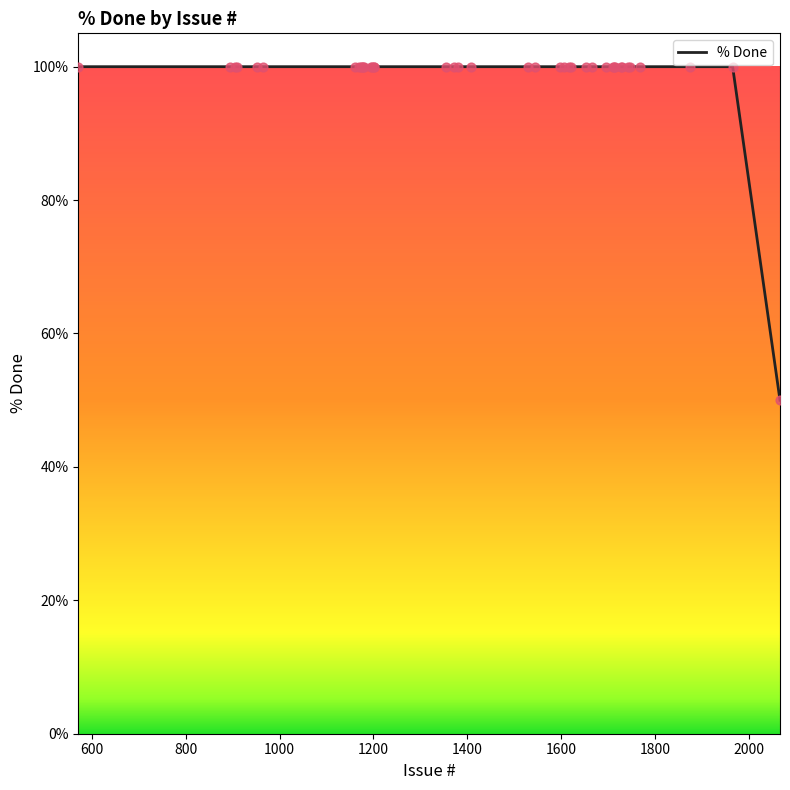

What is the difference between the maximum and minimum values?

50